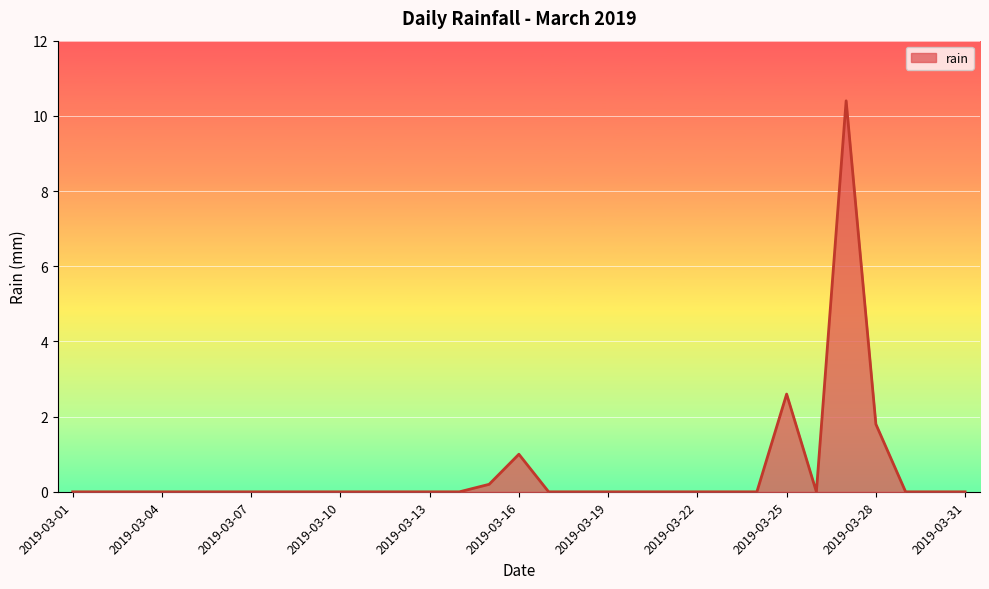

What is the difference between the maximum and minimum values?

10.4